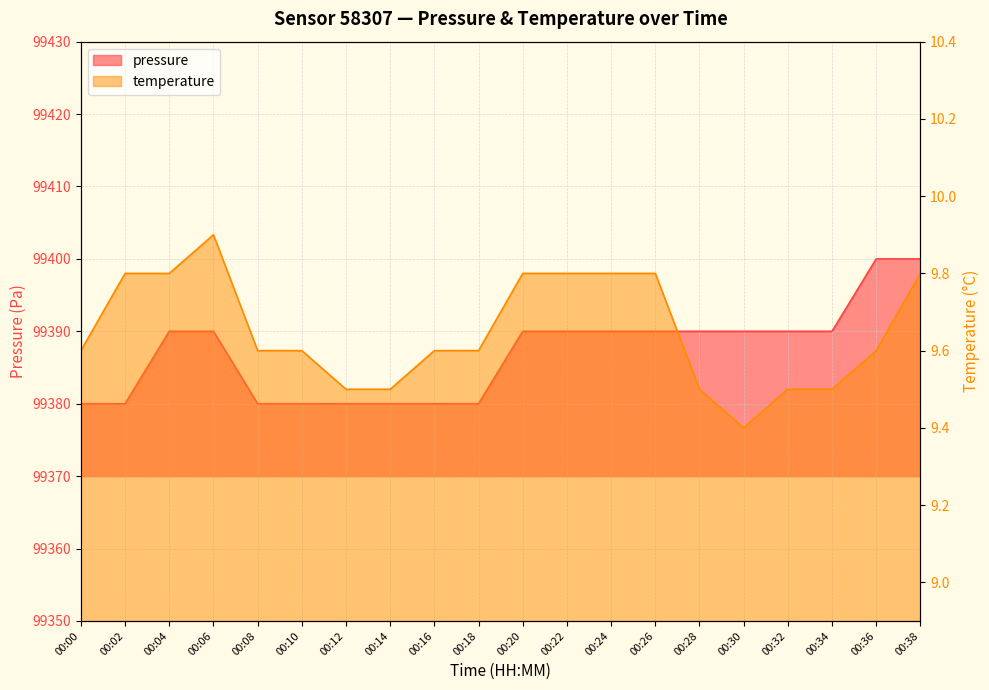

What is the difference between the temperature values at 00:10 and 00:22?

0.2